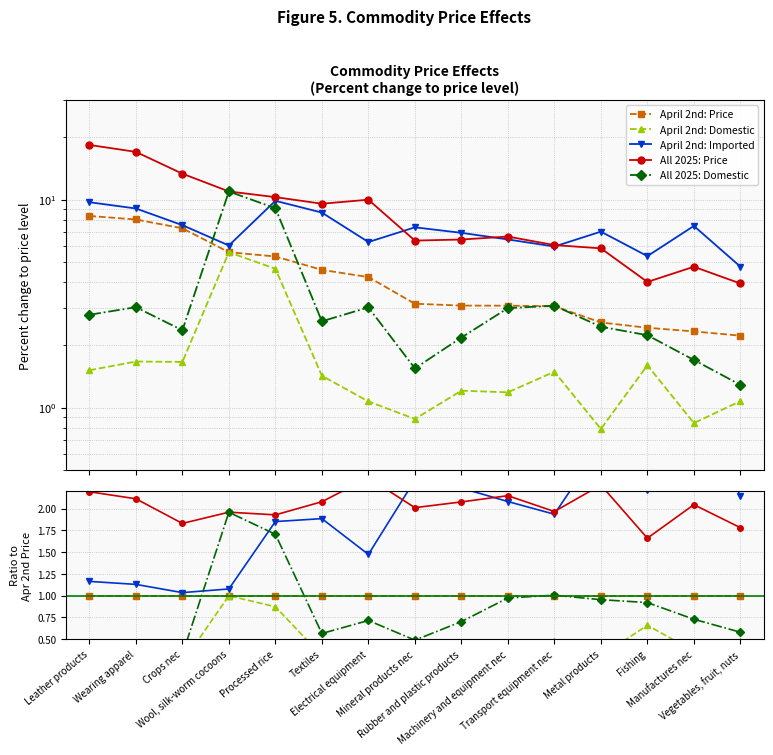

What is the label of the 15th point from the left?

Vegetables, fruit, nuts